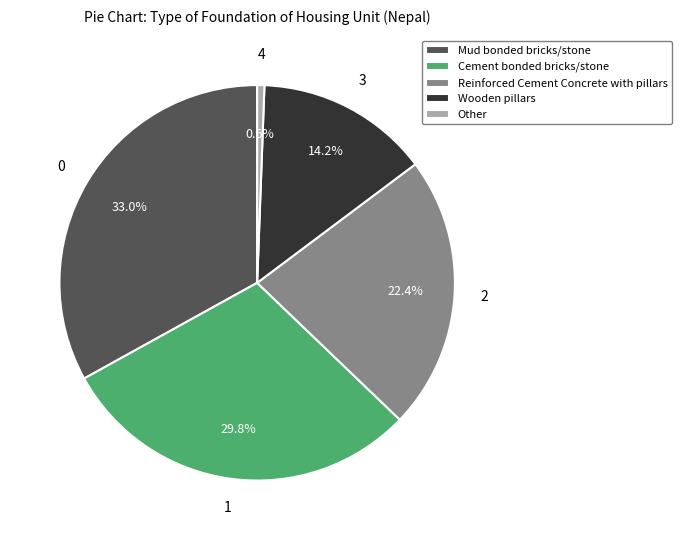

Which category has the biggest portion of the pie?

Mud bonded bricks/stone